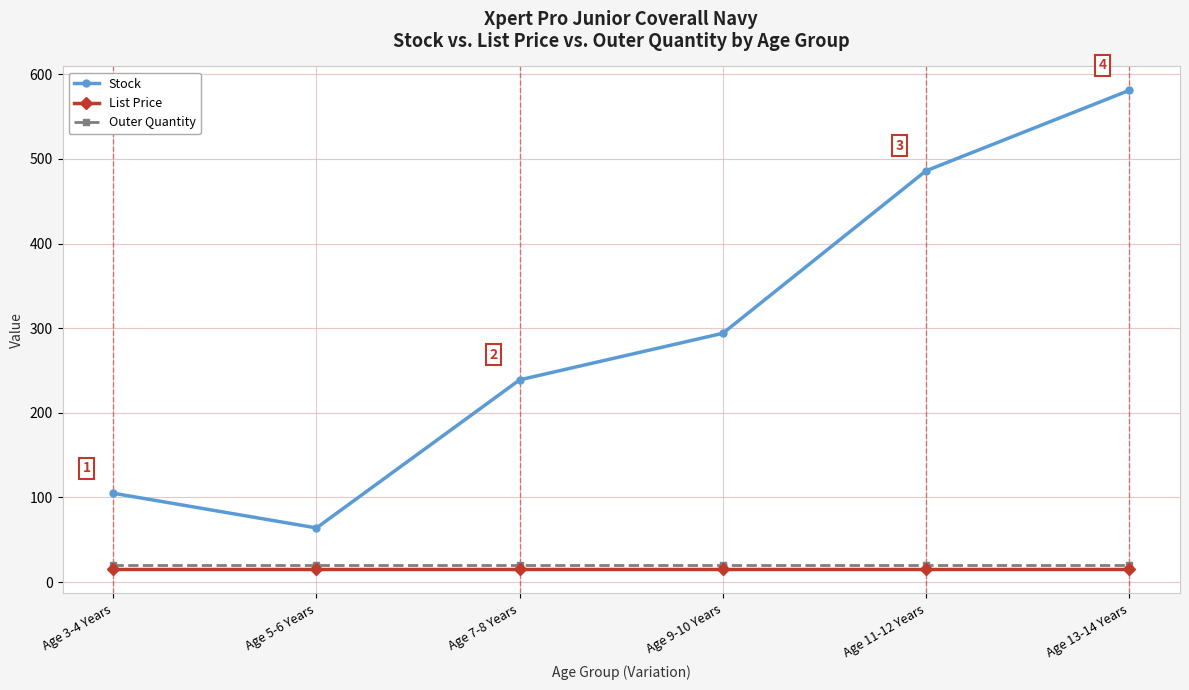

True or false: Stock has more than 1 points higher than both neighbors.

False